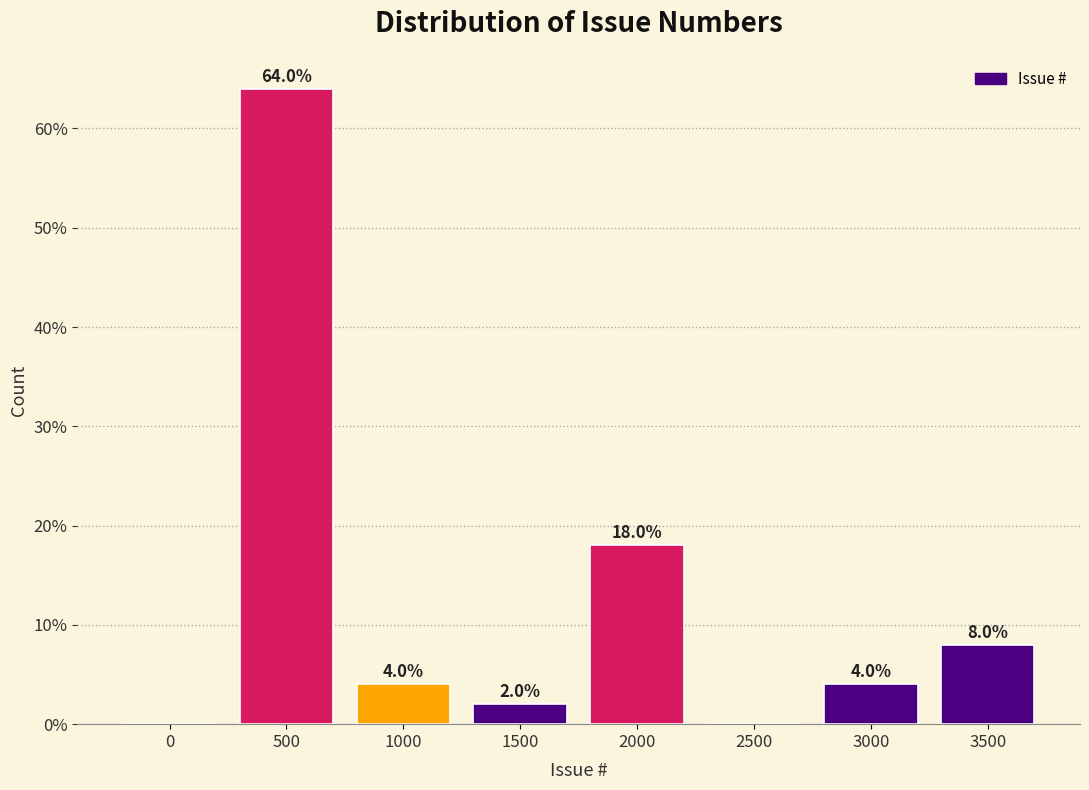

Reading left to right, what are all the values shown in this chart?

0=0	500=64	1000=4	1500=2	2000=18	2500=0	3000=4	3500=8